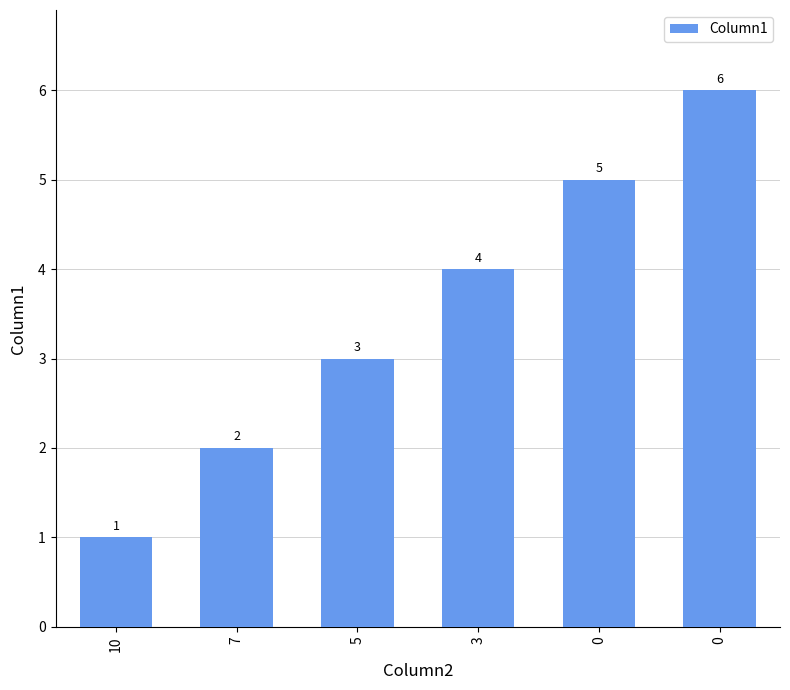

How many data points does each series have?

6